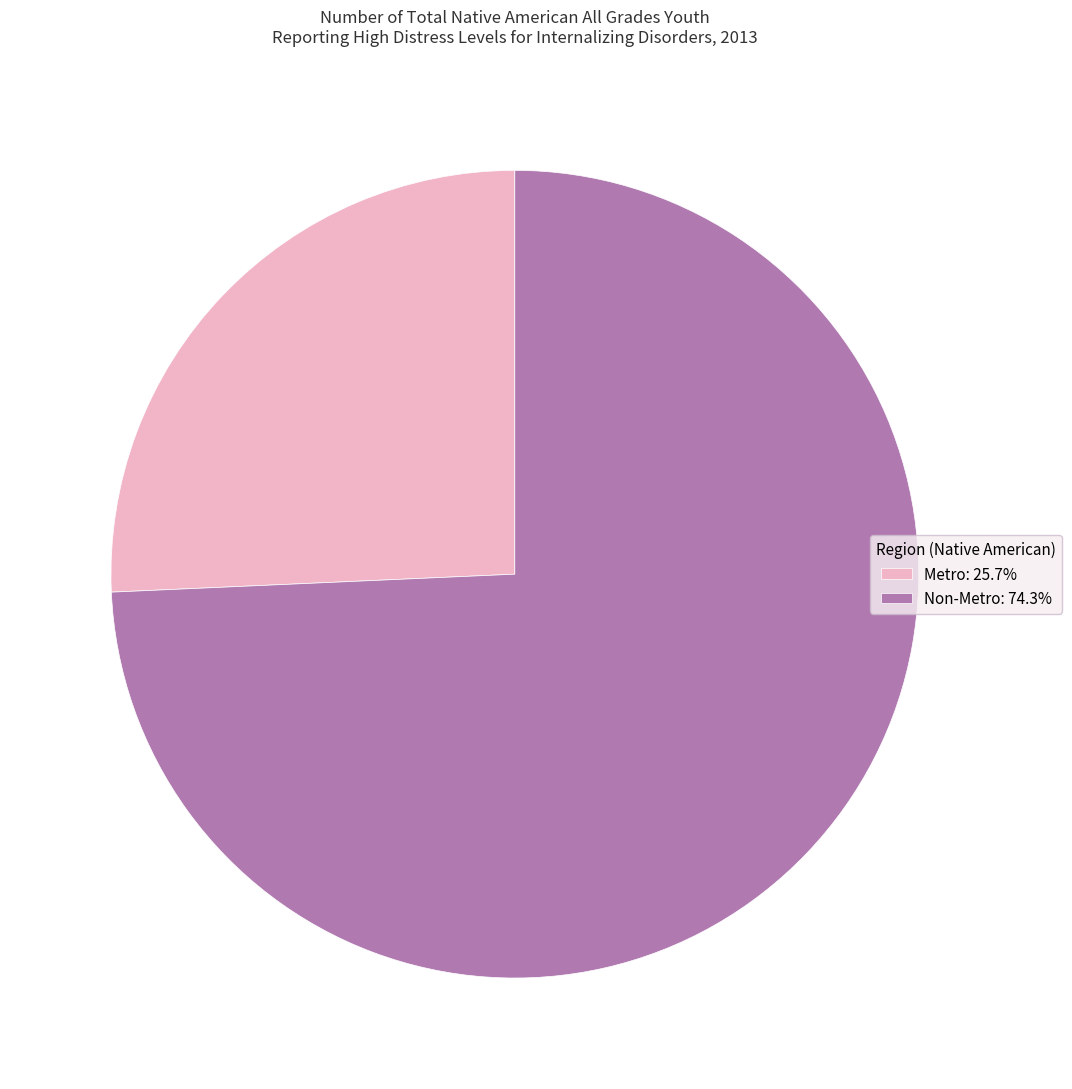

True or false: Metro accounts for 13% of the total.

False